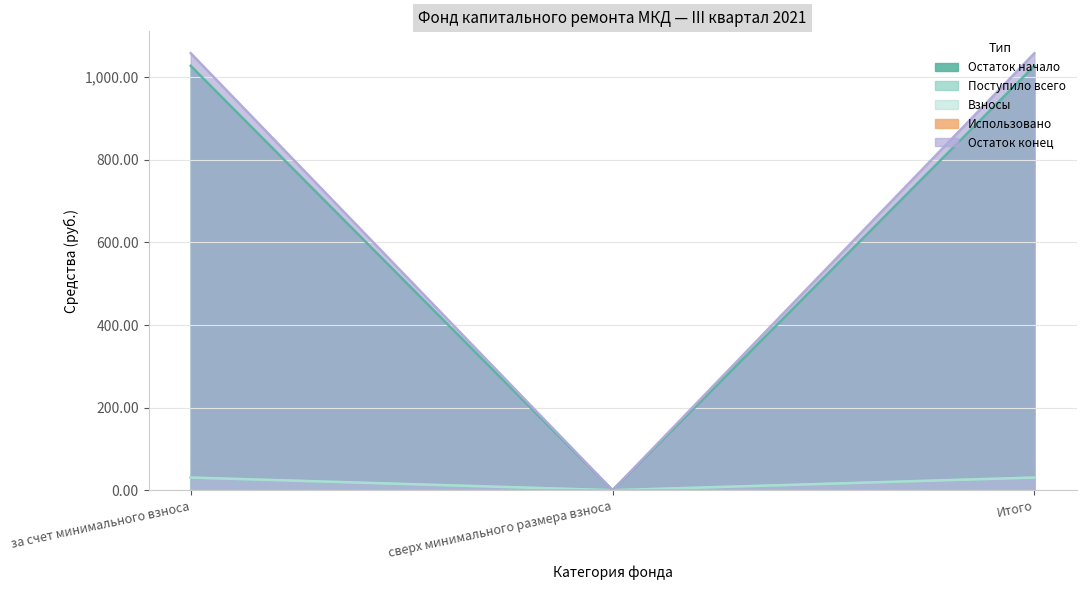

What is the difference between the maximum and minimum values in the Остаток начало series?

1058.2